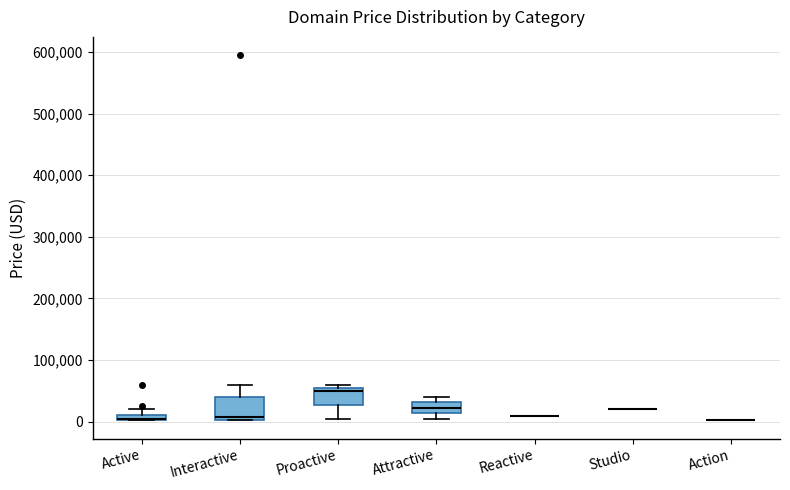

Which box is the tallest, from its lower edge to its upper edge?

Interactive